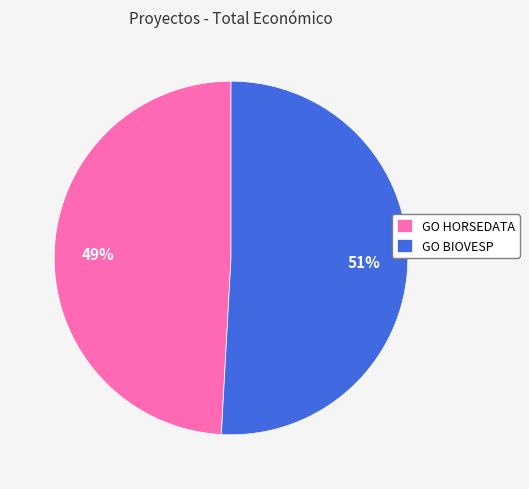

What is the ratio of the value at GO BIOVESP to the value at GO HORSEDATA?

1.0